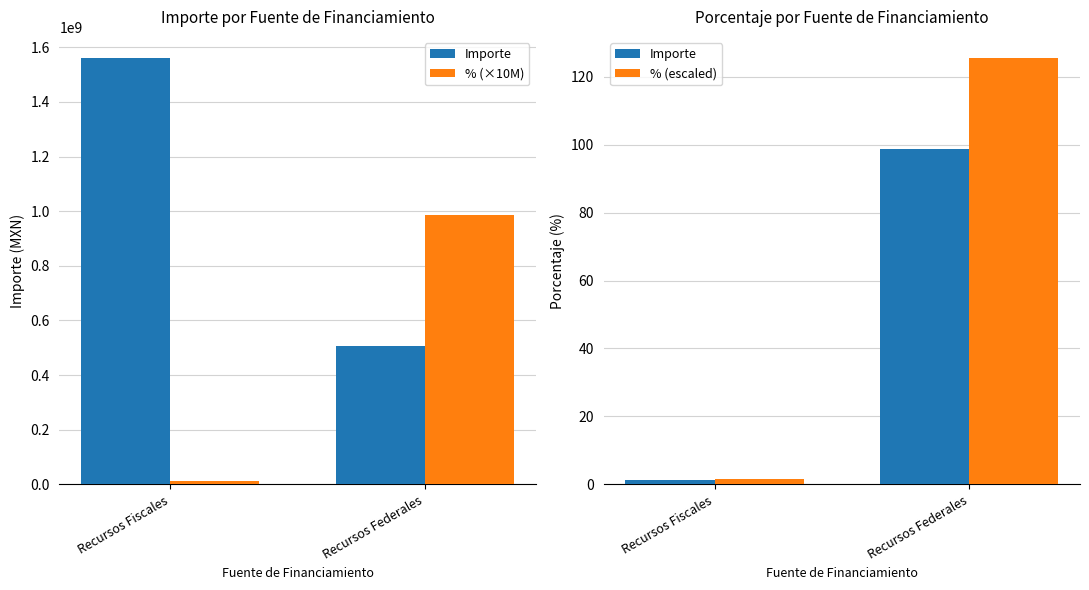

Which series has the largest total across all categories?

% (×10M)